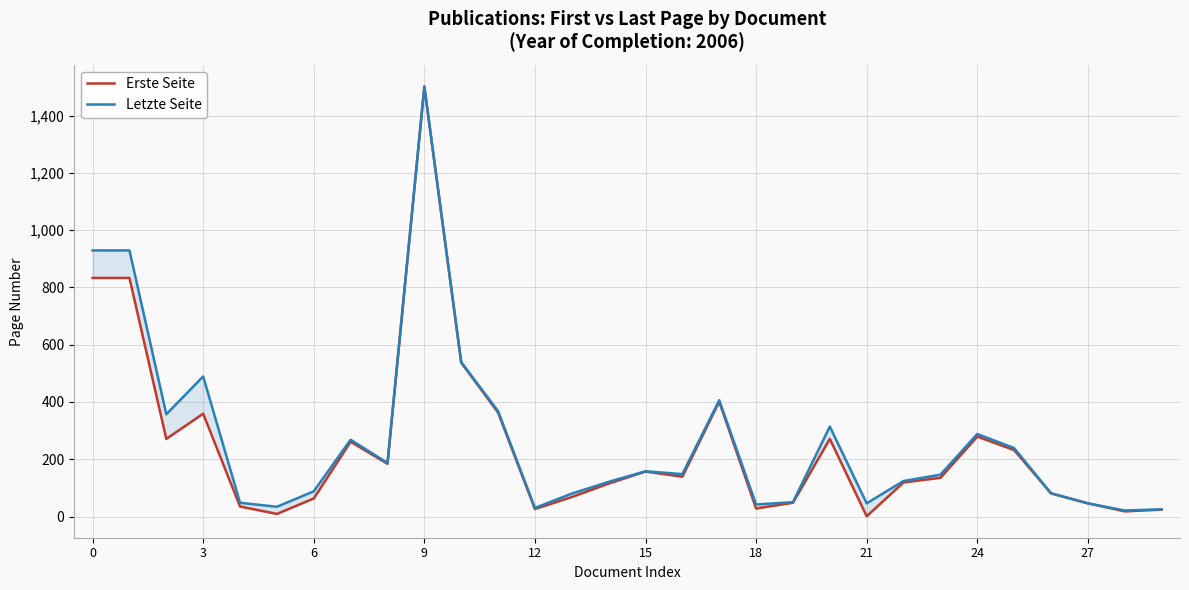

At 24, list the series in order from smallest to largest.

Erste Seite, Letzte Seite